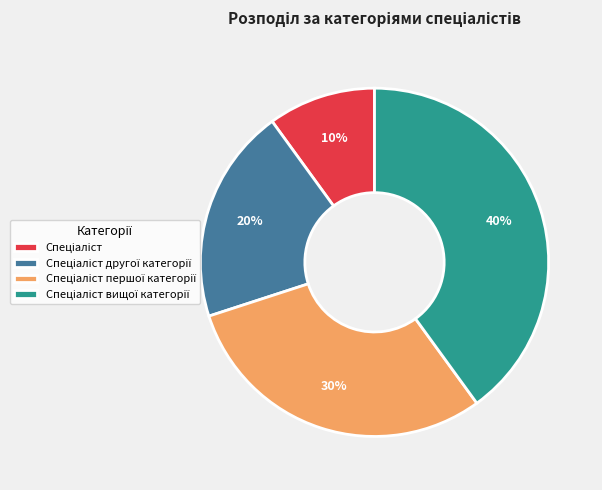

Is there a majority slice in this chart?

No